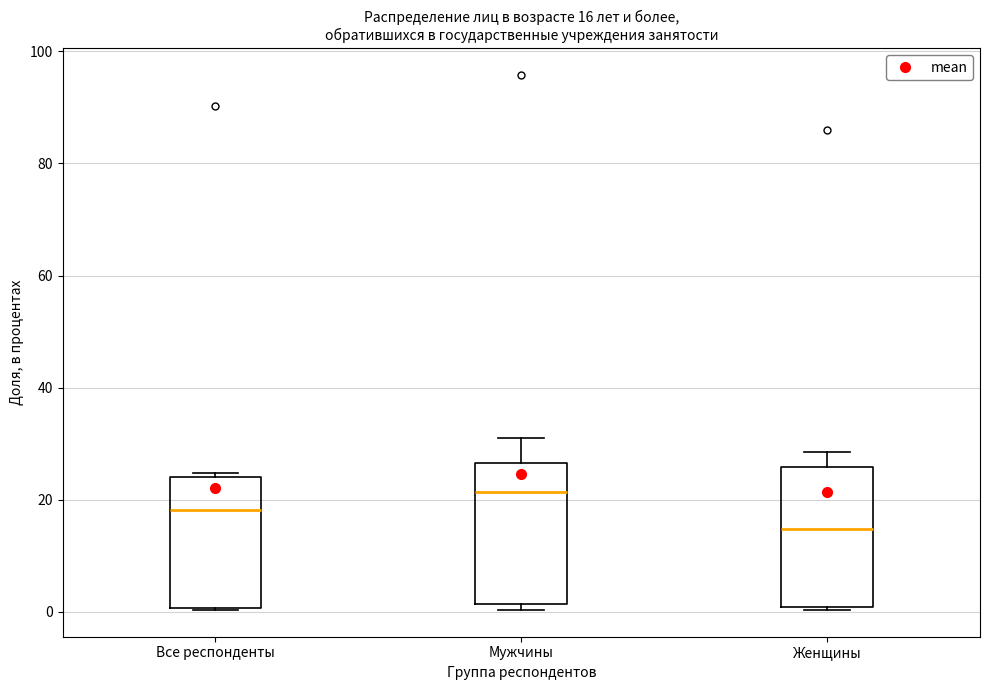

Which box's median line is the lowest?

Женщины